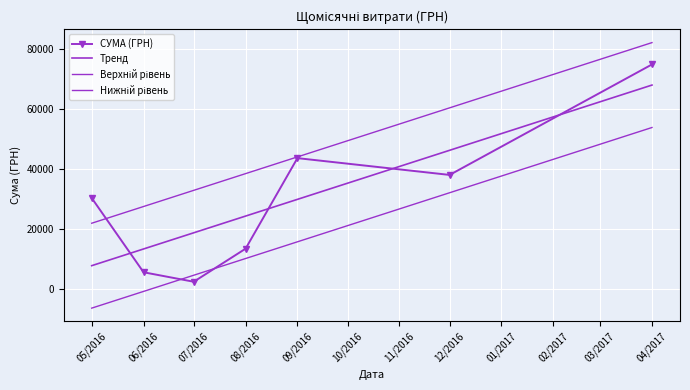

Reading right to left, list all the values displayed in this chart.

СУМА (ГРН): 74813.2	37945.0	43547.3	13328.1	2298.8	5465.0	30237.6
Тренд: 67931.1	46162.3	29790.6	24213.5	18636.3	13239.1	7662.0
Верхній рівень: 82096.0	60327.1	43955.5	38378.4	32801.2	27404.0	21826.8
Нижній рівень: 53766.3	31997.4	15625.8	10048.6	4471.5	-925.8	-6502.9